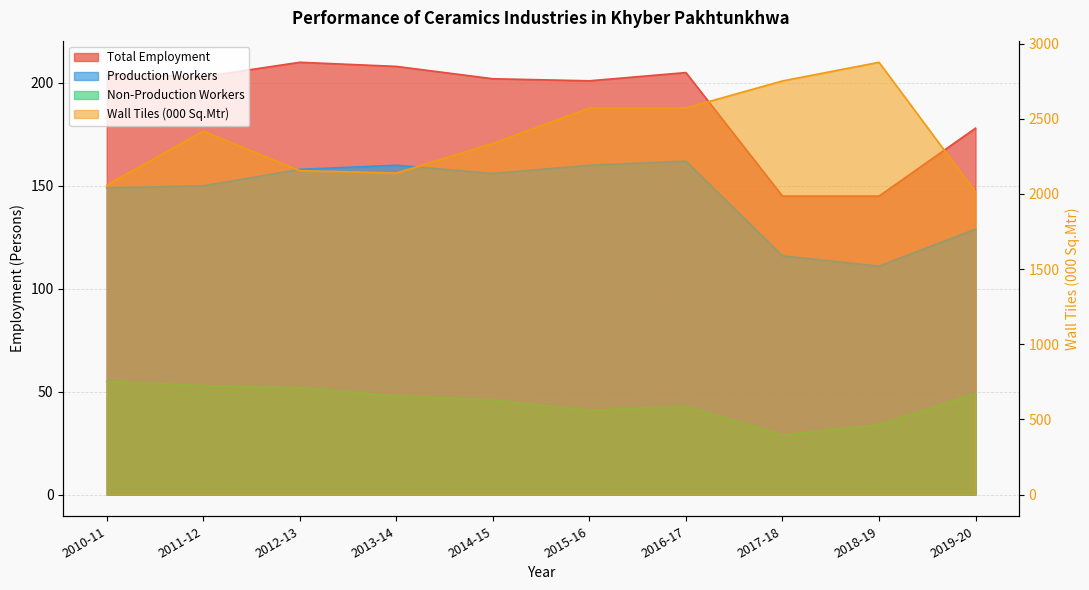

True or false: Total Employment and Production Workers intersect in this chart.

False